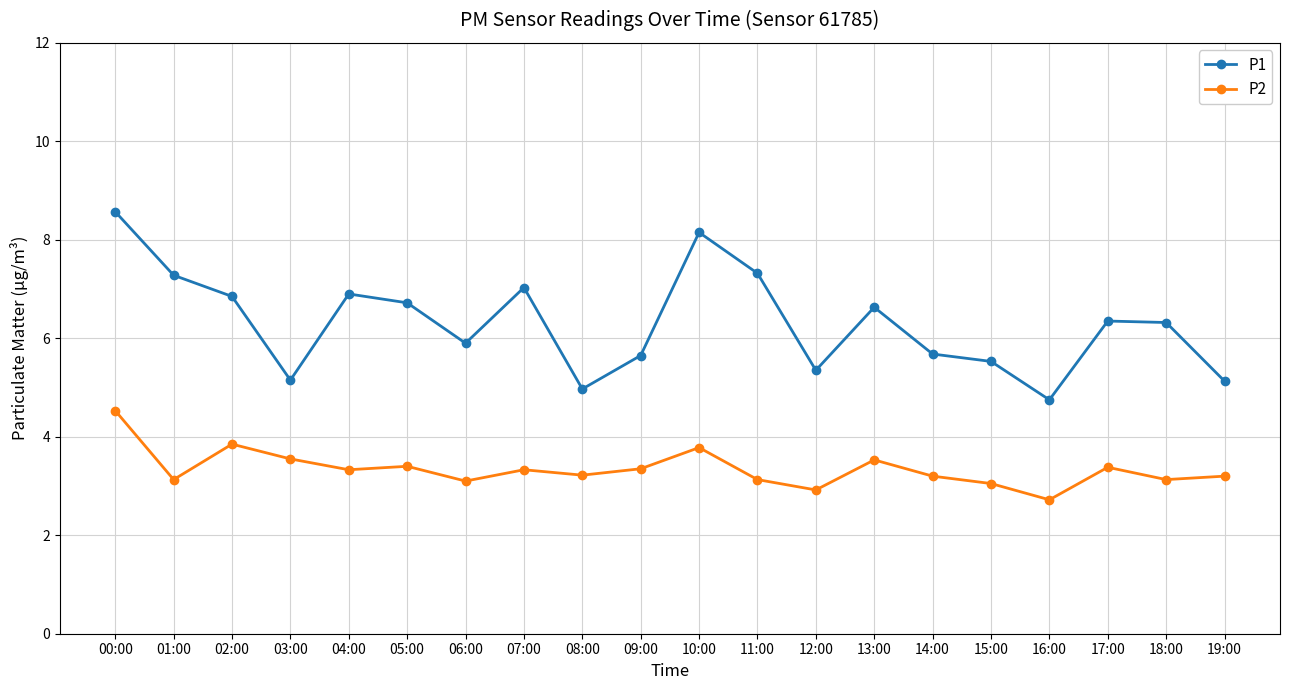

Where does the P2 series first go above 3?

00:00